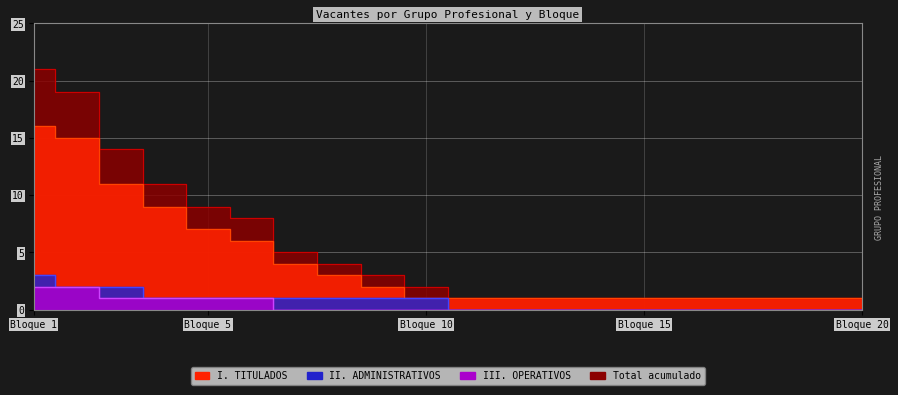

Which series has the largest total across all categories?

Total acumulado